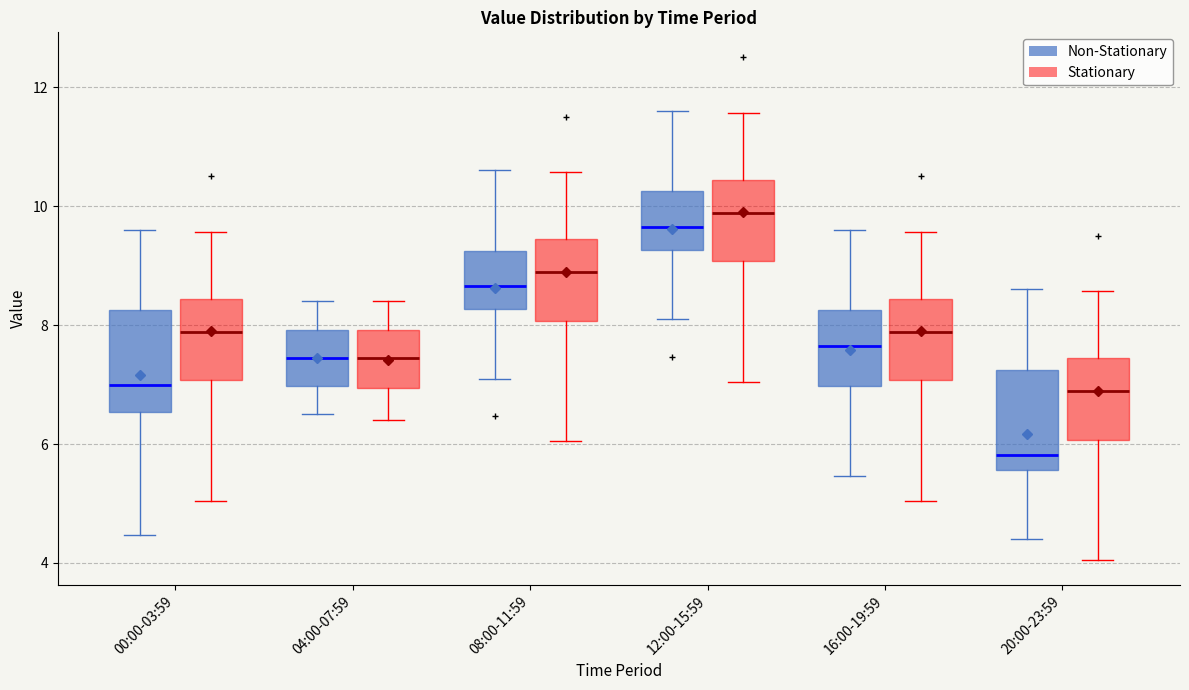

Where is the lower edge of the box for 04:00-07:59 (Non-Stationary) on the y-axis? The values are not printed on the chart, so give them approximately, as read against the axis.

7.0